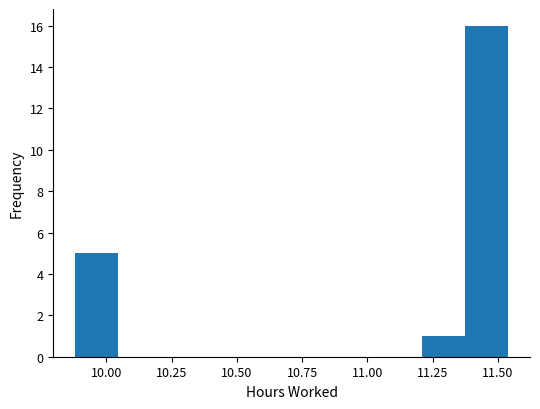

Around what value on the x-axis is the tallest bar? Give the approximate position of its centre, as read against the axis.

11.45